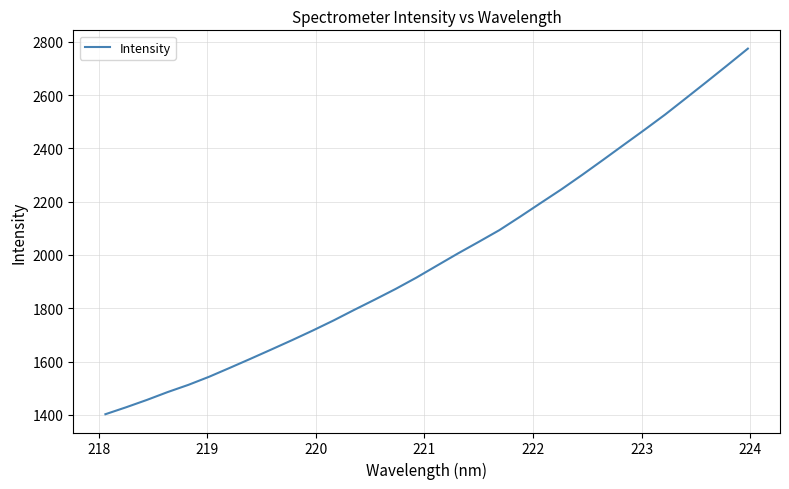

What is the difference between the maximum and minimum values?

1371.7